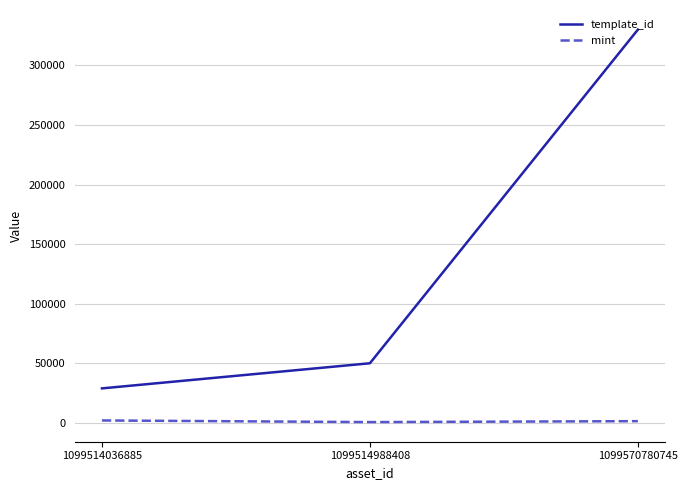

Rank the series at 1099570780745 from lowest to highest value.

mint, template_id